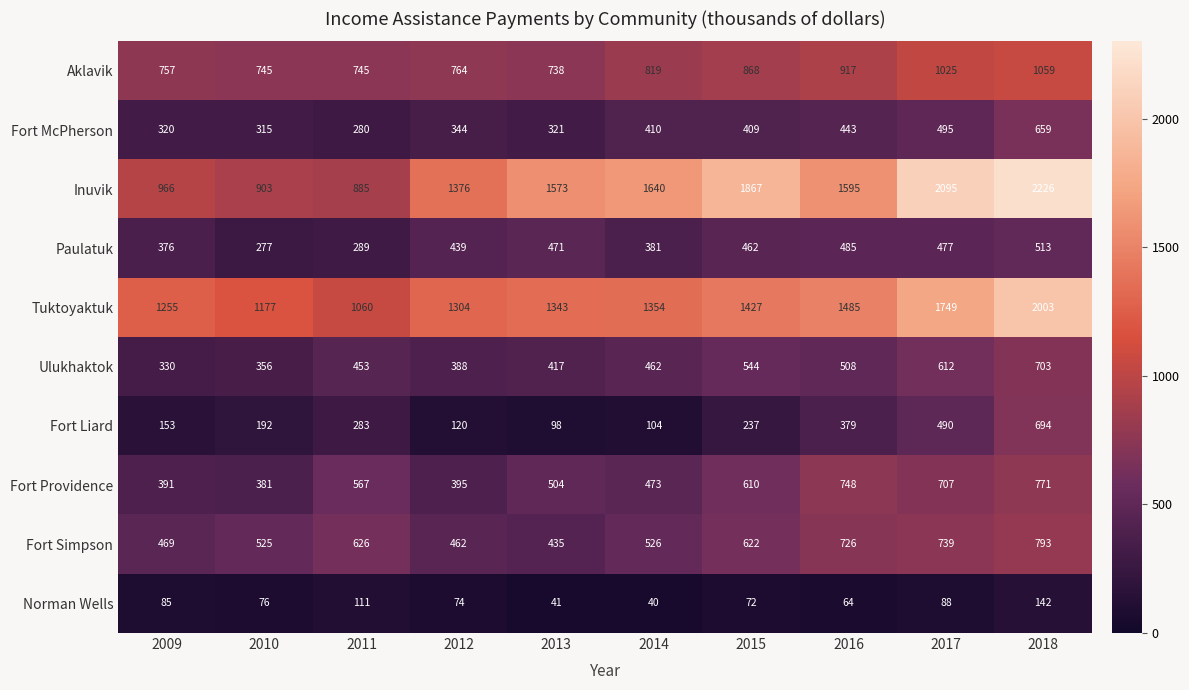

What is the sum of all Tuktoyaktuk values?

14157